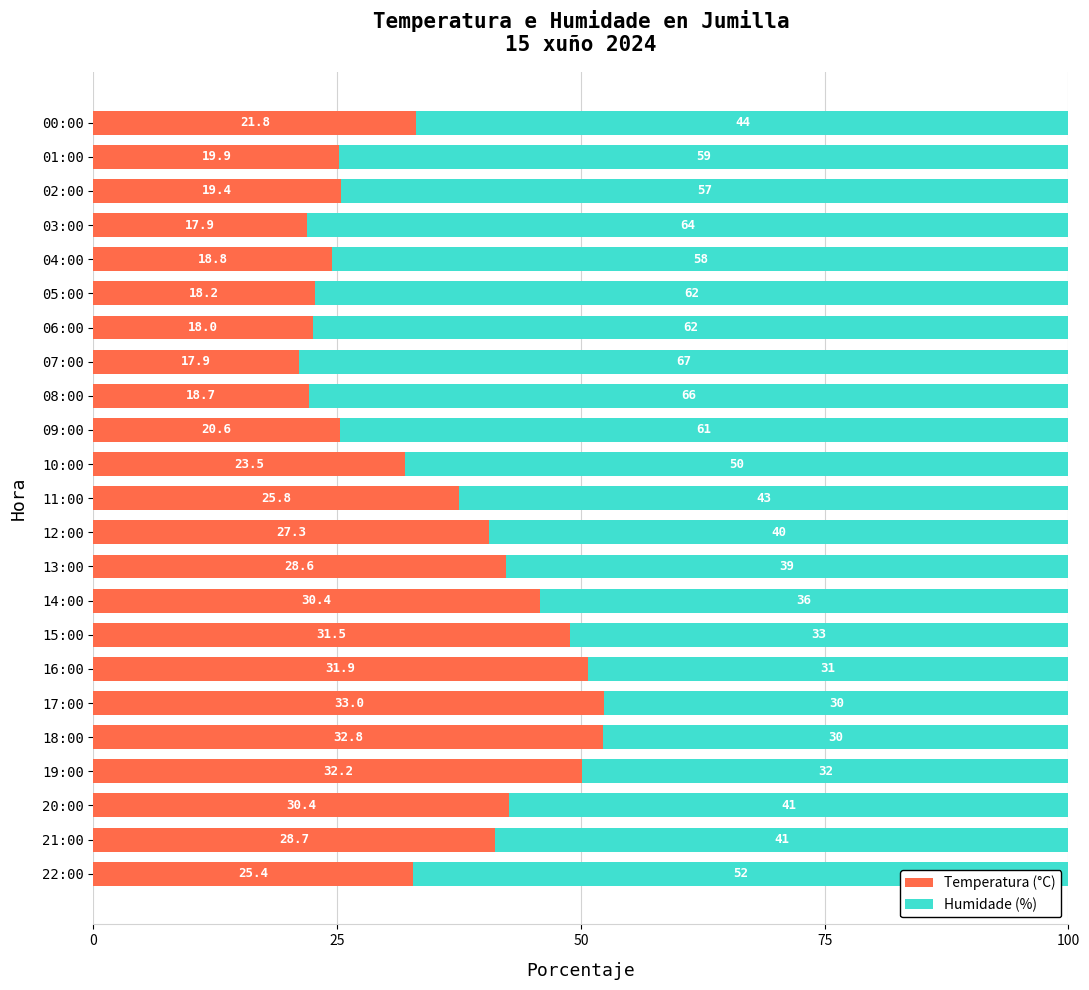

What are all the series names shown in the legend?

Temperatura (°C), Humidade (%)